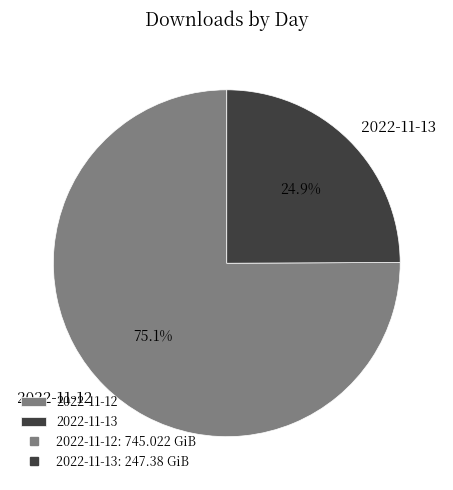

Is it true that 2022-11-13 is 13% of the pie?

False